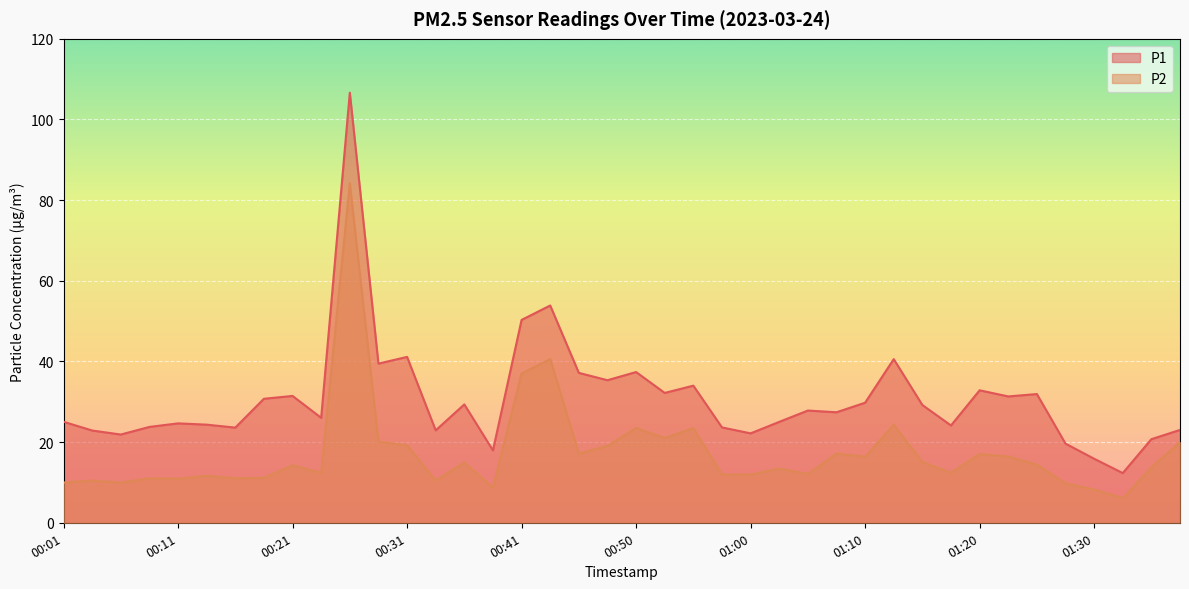

What is the difference between the maximum and minimum values in the P2 series?

78.1